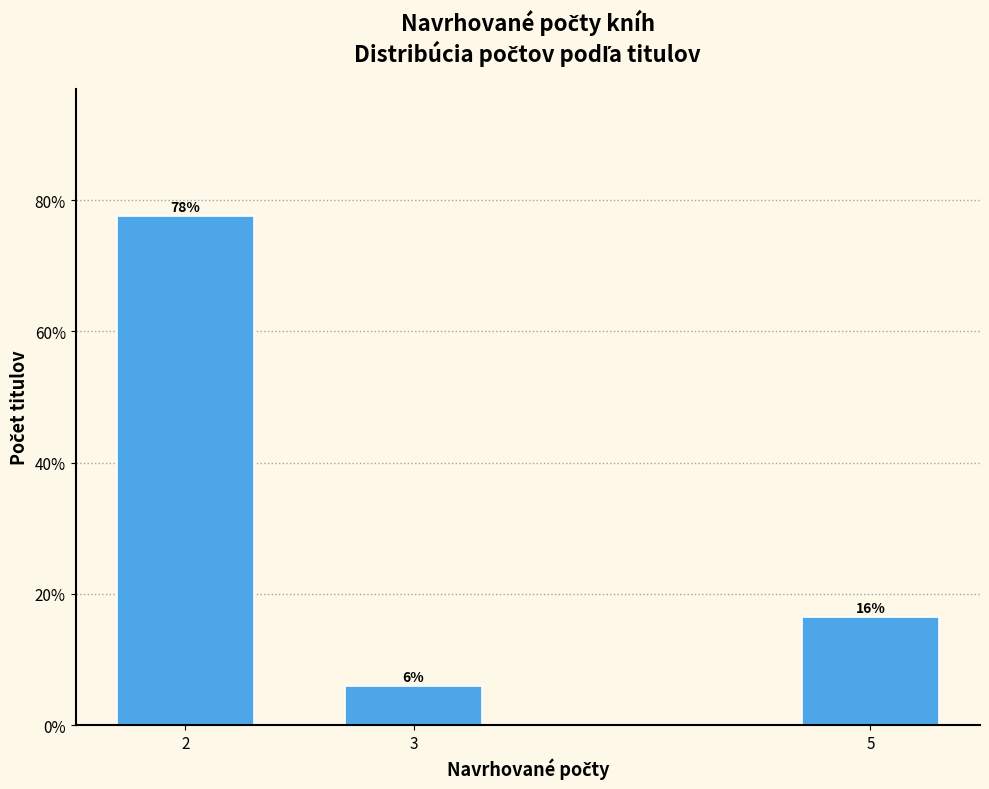

True or false: the data shows 6.0 at 3.

True